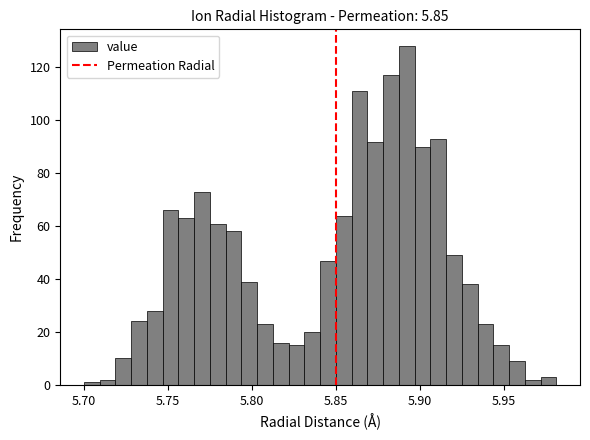

Read against the x-axis, roughly where is the centre of the tallest bar?

5.890